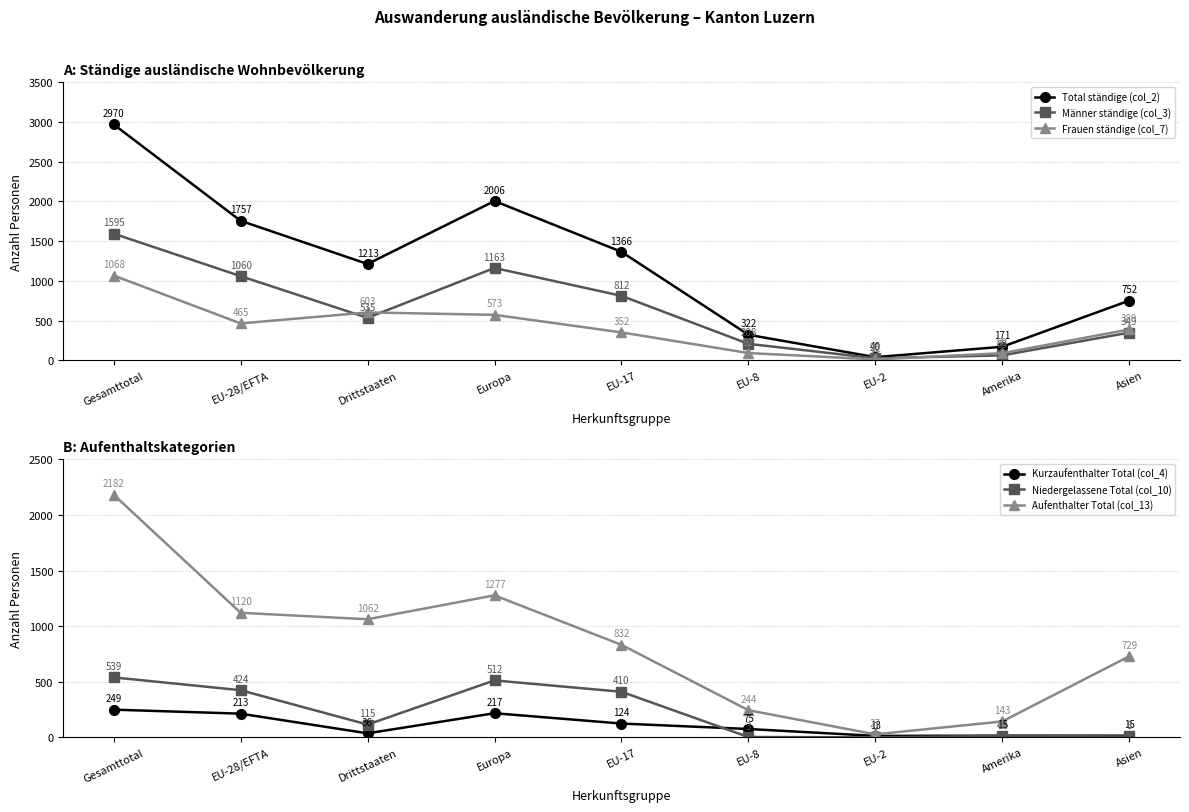

Reading left to right, extract all data points from this chart.

Total ständige (col_2): 2970	1757	1213	2006	1366	322	40	171	752
Männer ständige (col_3): 1595	1060	535	1163	812	208	26	63	349
Frauen ständige (col_7): 1068	465	603	573	352	92	12	90	389
Kurzaufenthalter Total (col_4): 249	213	36	217	124	75	13	15	15
Niedergelassene Total (col_10): 539	424	115	512	410	3	0	13	8
Aufenthalter Total (col_13): 2182	1120	1062	1277	832	244	27	143	729